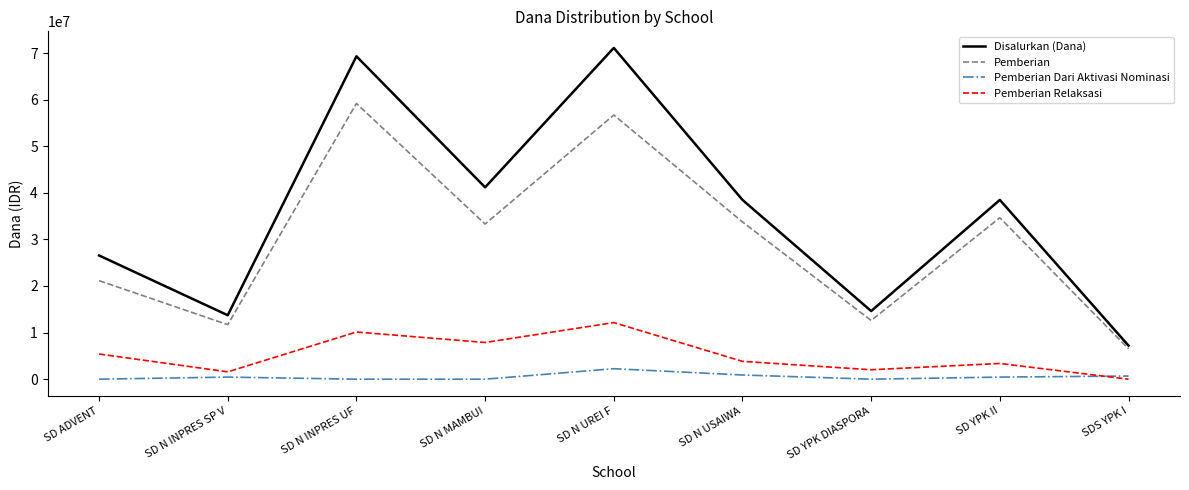

Which series changed the most between SD N MAMBUI and SD N UREI F?

Disalurkan (Dana)